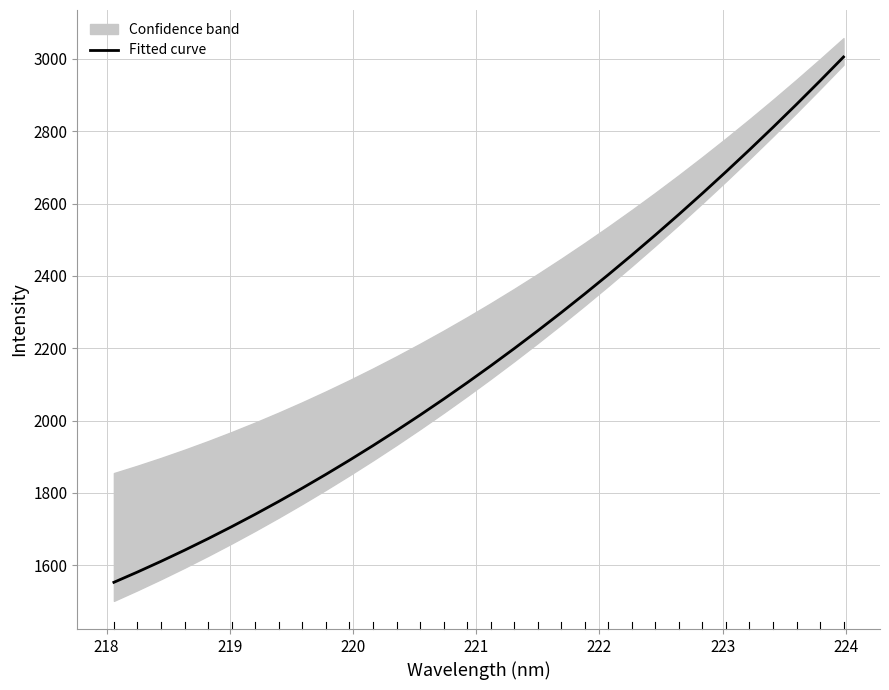

What is the value of the 5th point from the left?

1673.4